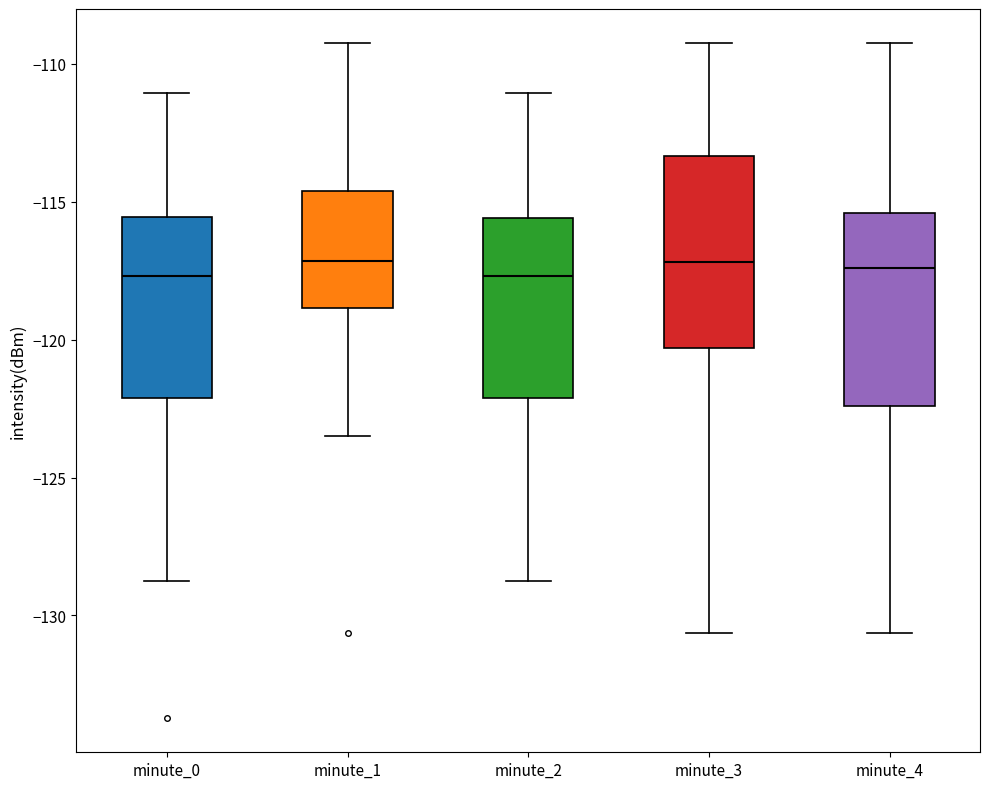

Where is the lower edge of the box for minute_4 on the y-axis? The values are not printed on the chart, so give them approximately, as read against the axis.

-122.5